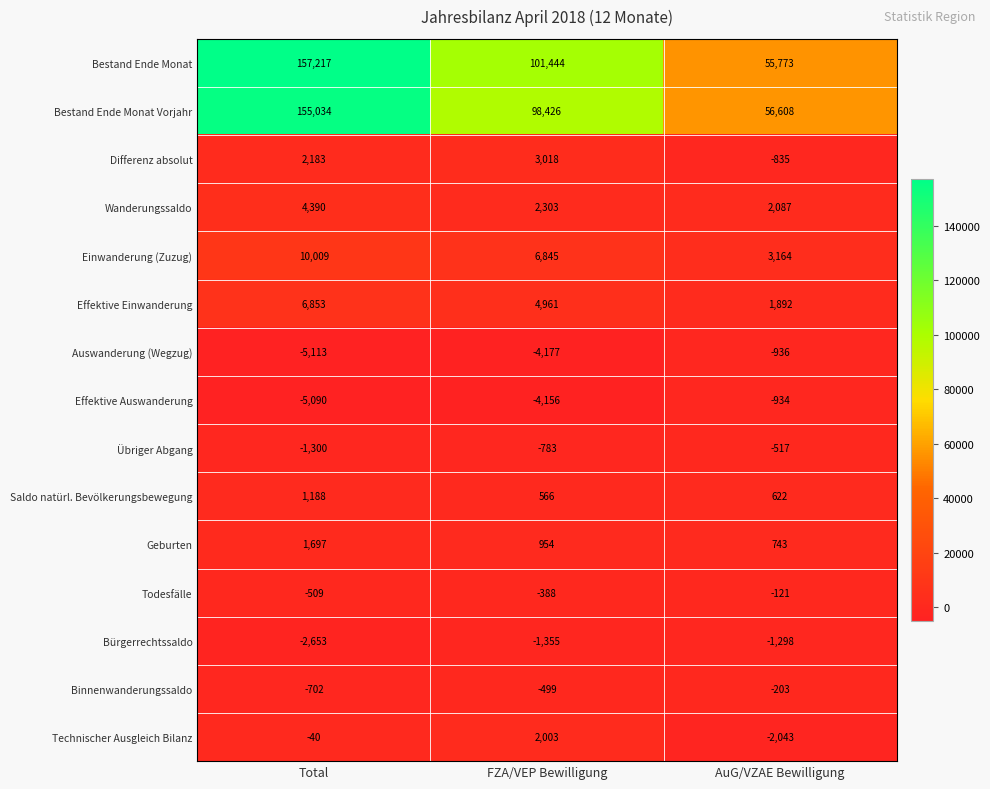

At which category is the sum across all series the highest?

Total